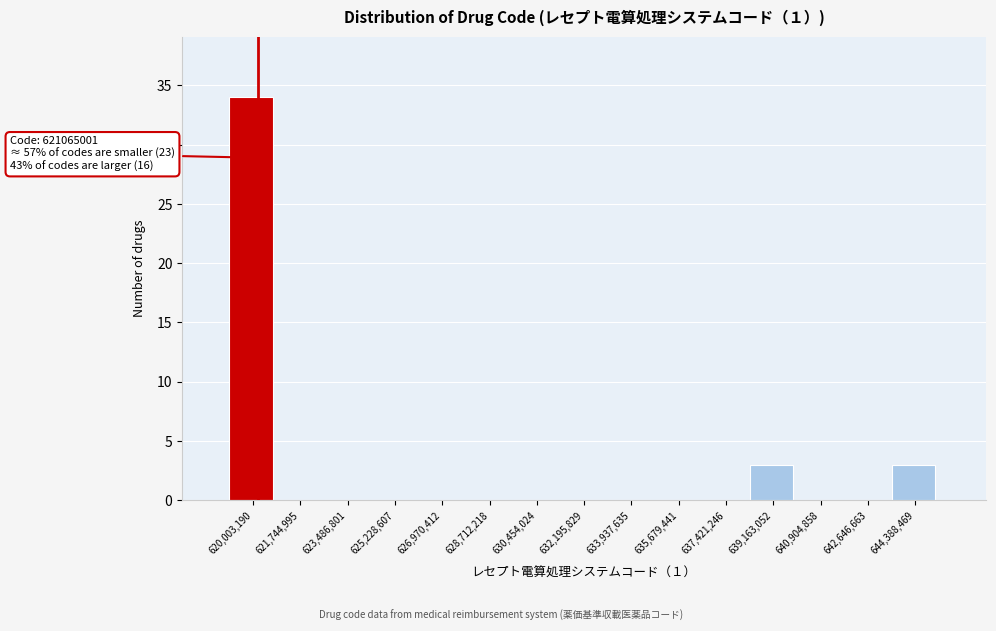

Reading right to left, list all the values displayed in this chart.

644,388,469=3	642,646,663=0	640,904,858=0	639,163,052=3	637,421,246=0	635,679,441=0	633,937,635=0	632,195,829=0	630,454,024=0	628,712,218=0	626,970,412=0	625,228,607=0	623,486,801=0	621,744,995=0	620,003,190=34